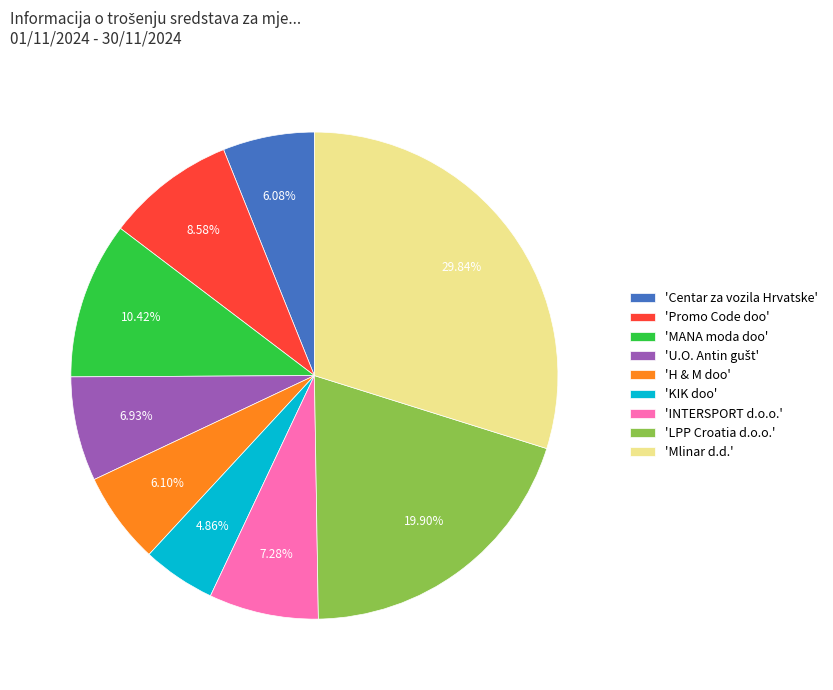

Is there any slice that represents more than half of the pie?

No